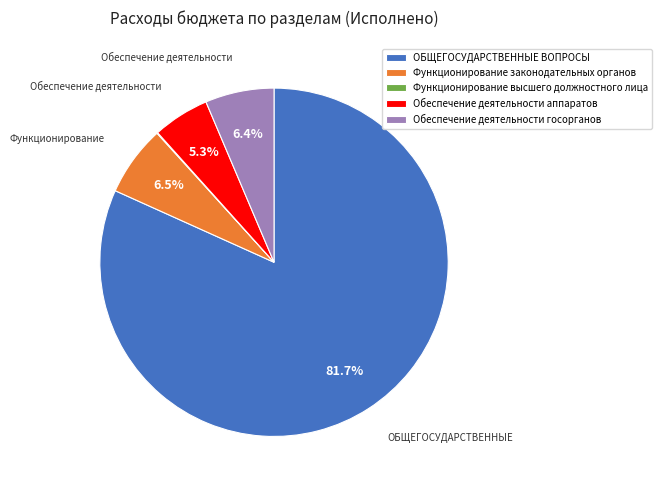

Between Функционирование законодательных органов and Обеспечение деятельности аппаратов, which is larger?

Функционирование законодательных органов